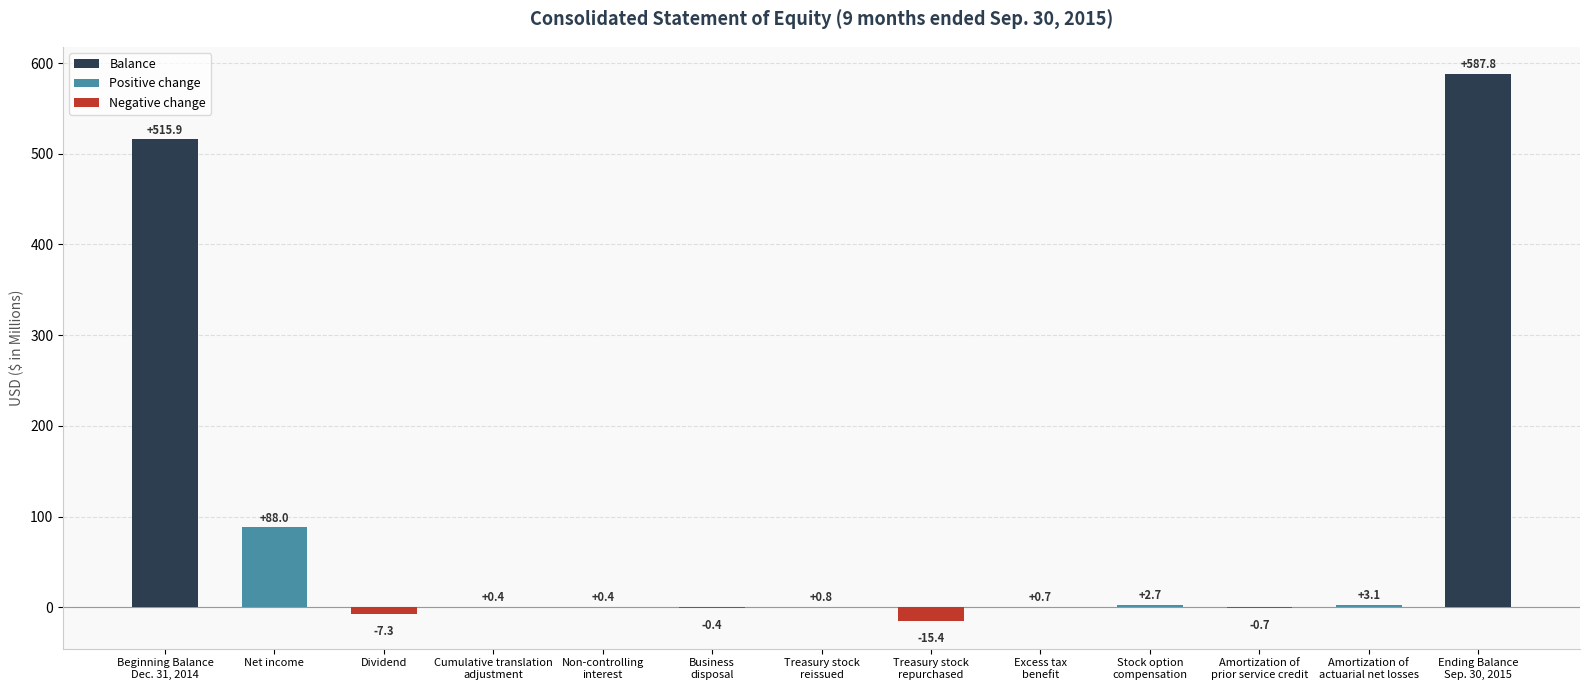

Count the number of categories in the chart.

13